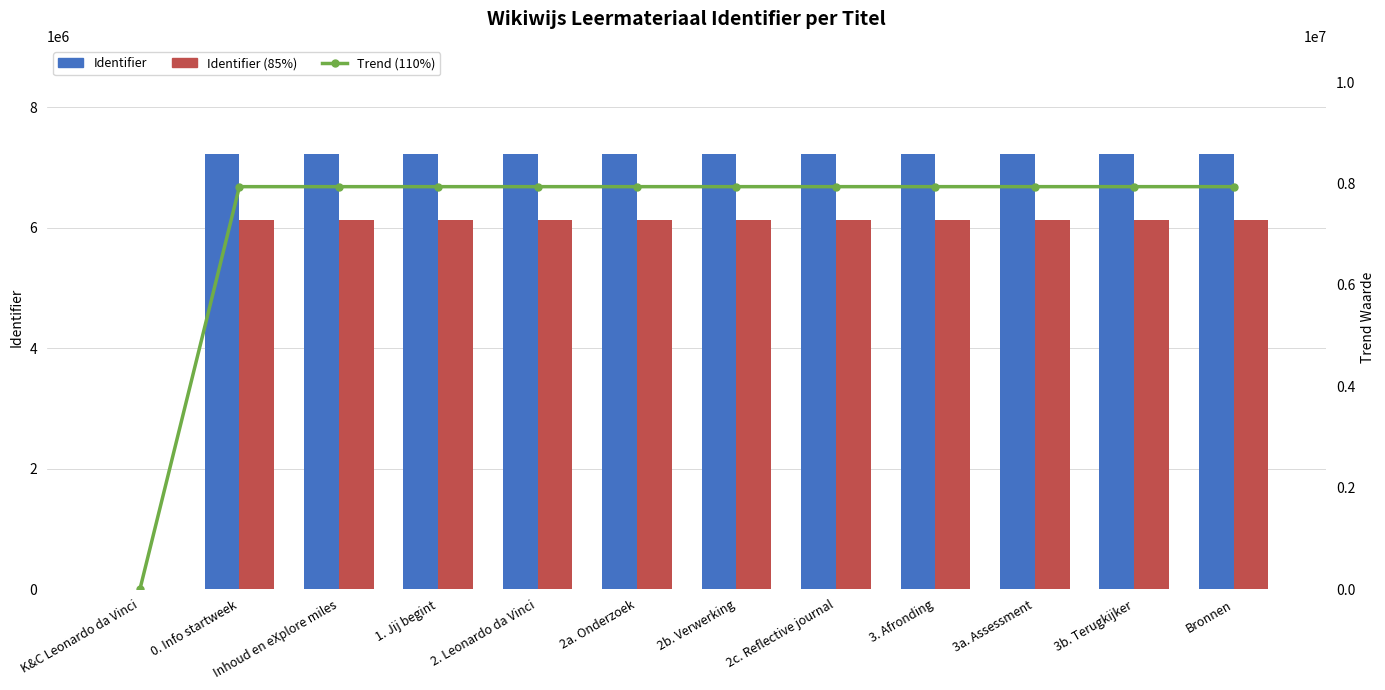

Is the value of Identifier (85%) at K&C Leonardo da Vinci greater than the value of Identifier at Bronnen?

No